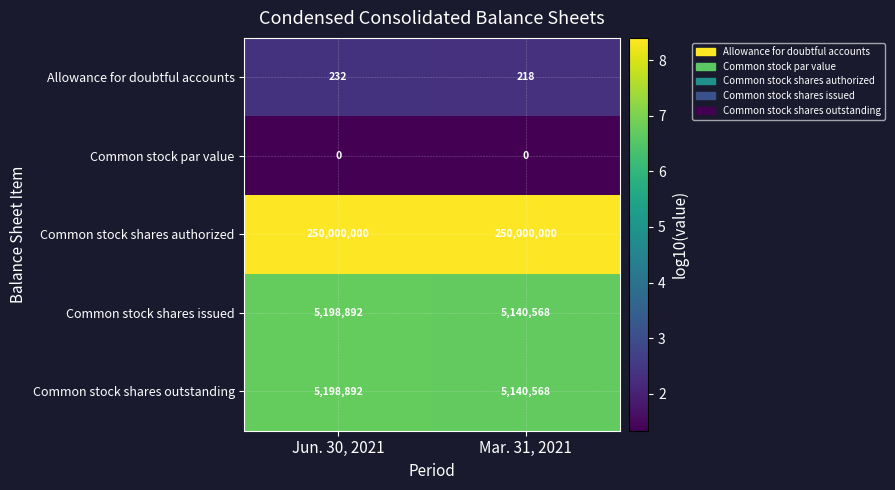

Reading left to right, extract all data points from this chart.

Allowance for doubtful accounts: 232	218
Common stock par value: 0	0
Common stock shares authorized: 250000000	250000000
Common stock shares issued: 5198892	5140568
Common stock shares outstanding: 5198892	5140568